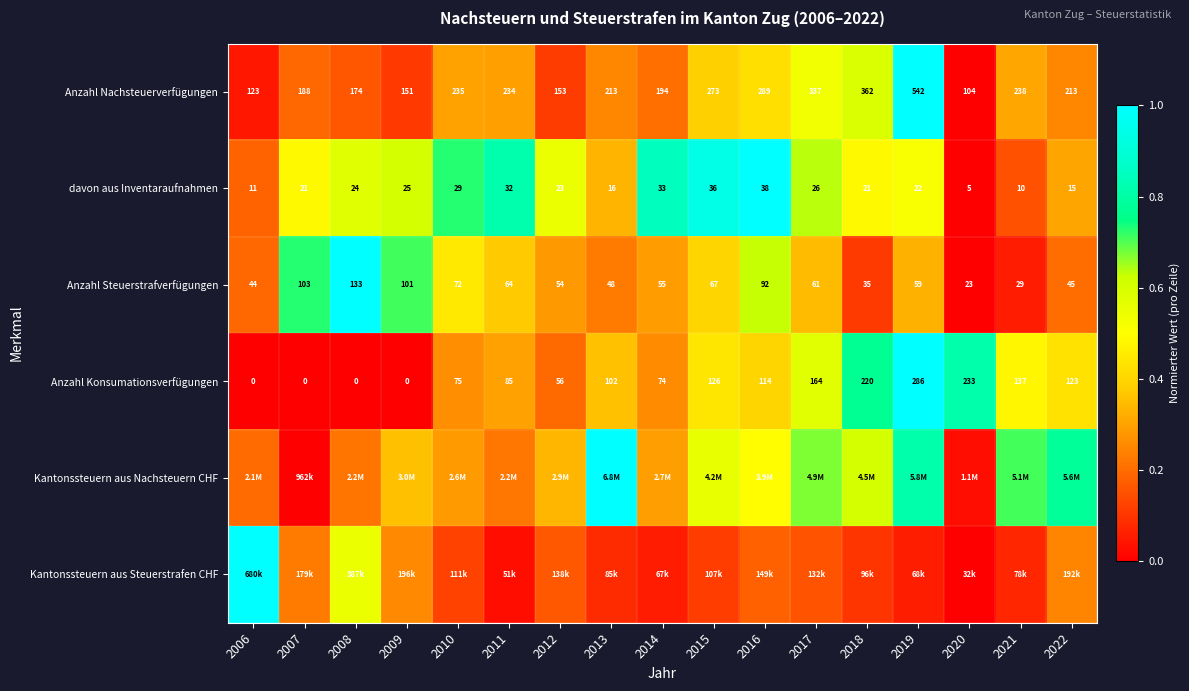

Is the value of davon aus Inventaraufnahmen at 2018 greater than the value of Anzahl Nachsteuerverfügungen at 2010?

No